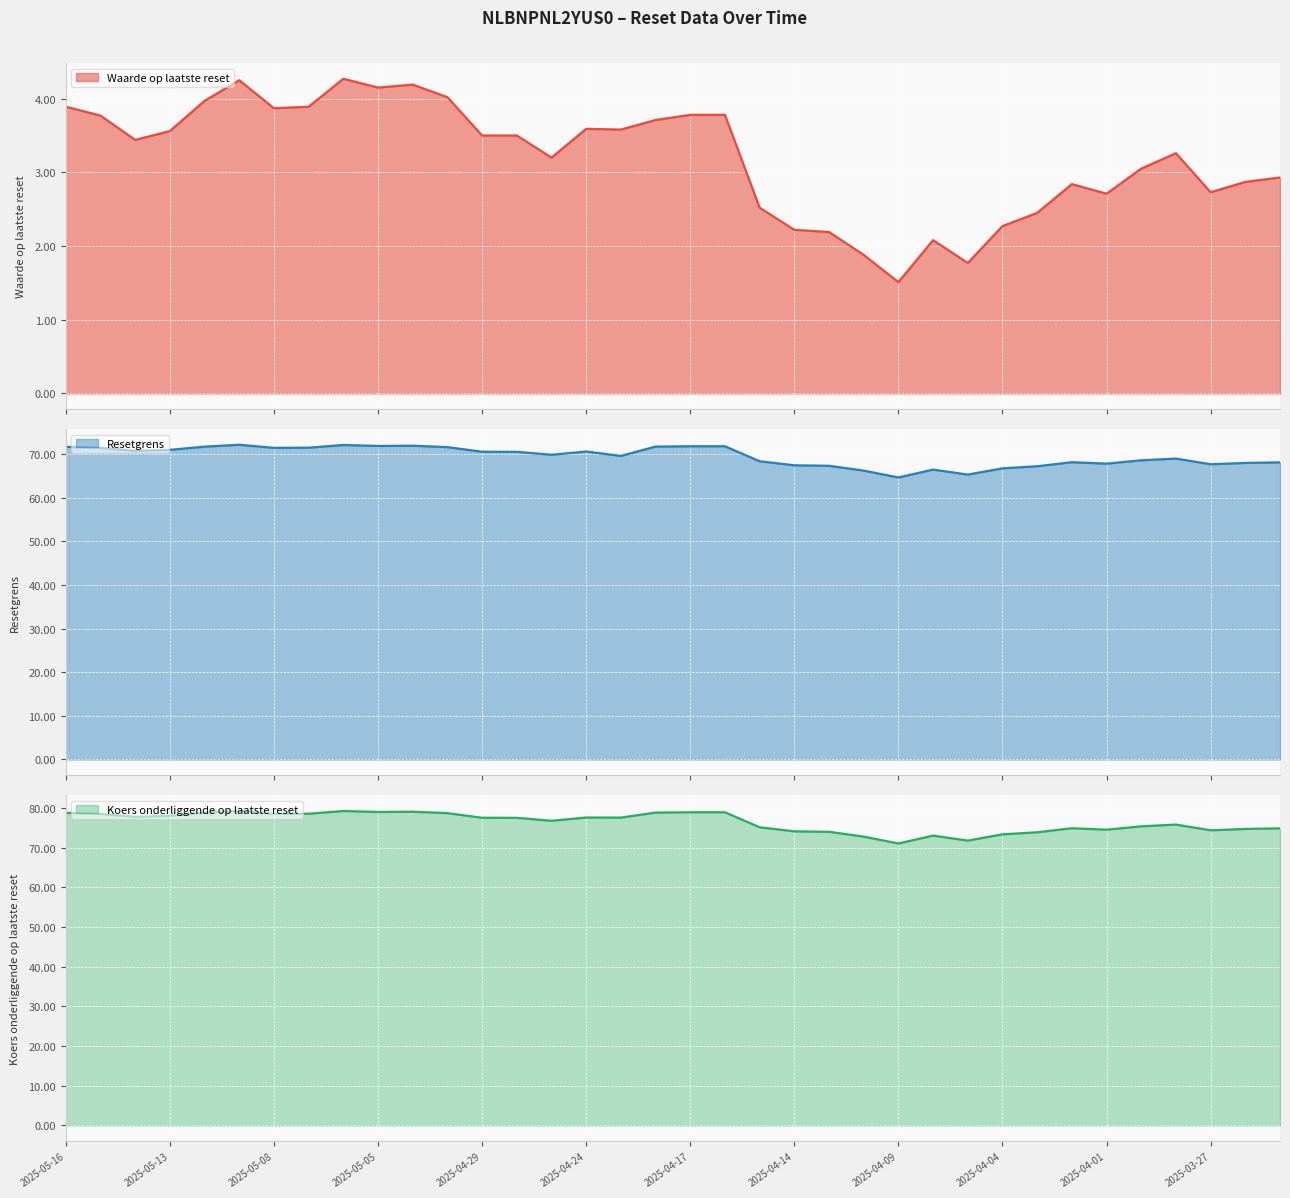

What are all the series names shown in the legend?

Waarde op laatste reset, Resetgrens, Koers onderliggende op laatste reset